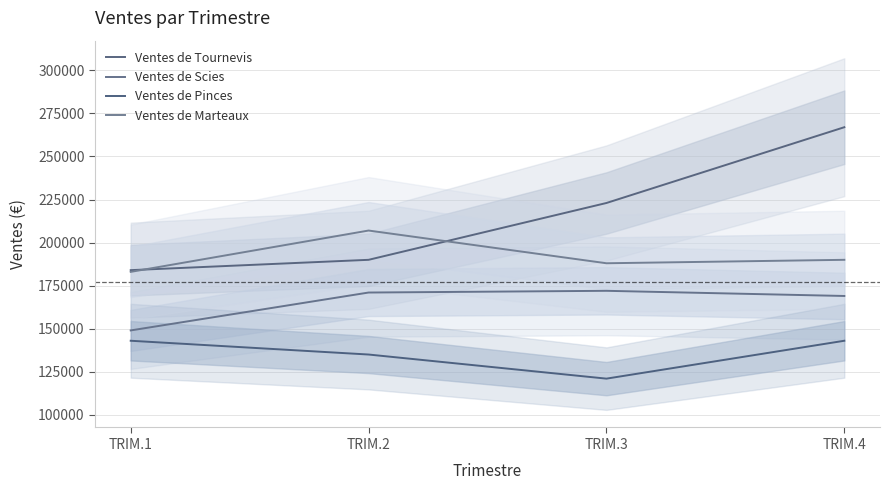

What is the minimum value shown in the chart?

121000